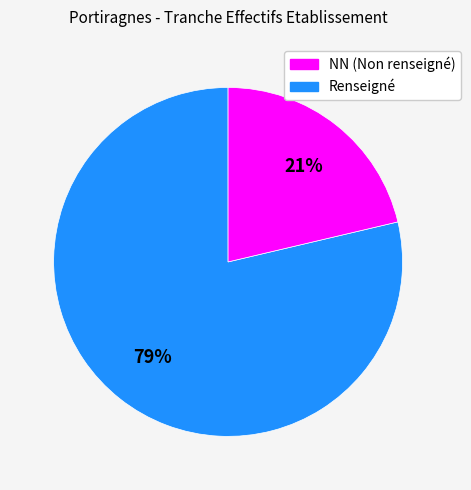

Is there any slice that represents more than half of the pie?

Yes